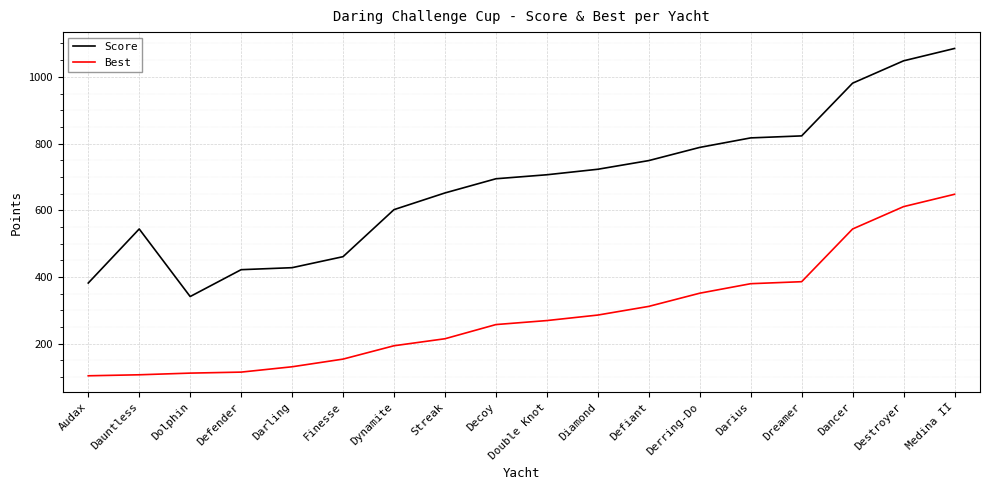

In Score, how many points are higher than both neighbors (excluding endpoints)?

1